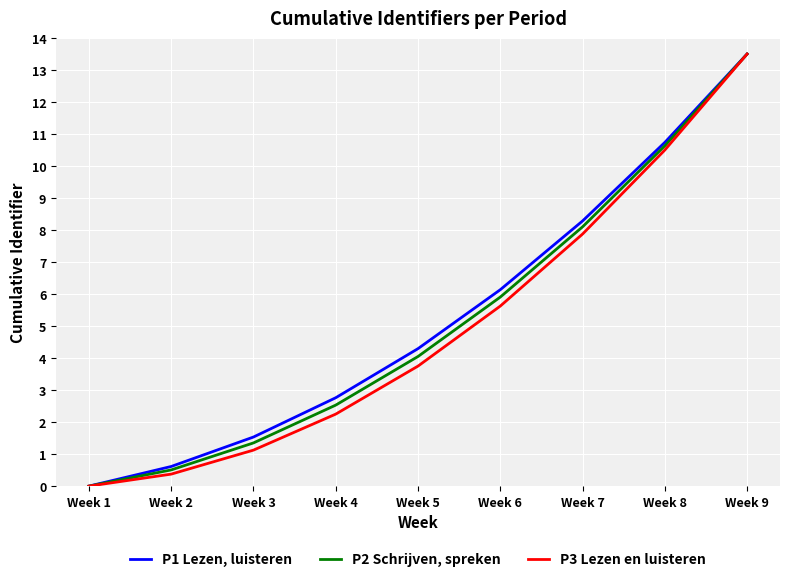

Which category has the highest value in the P3 Lezen en luisteren series?

Week 9